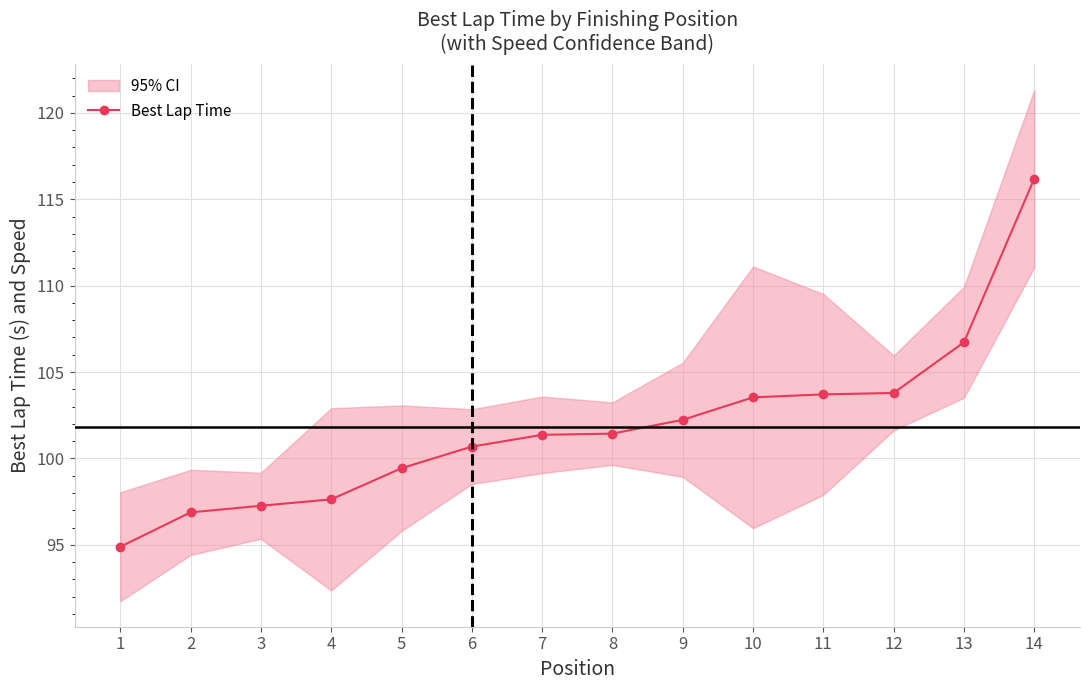

How many values exceed 101?

8